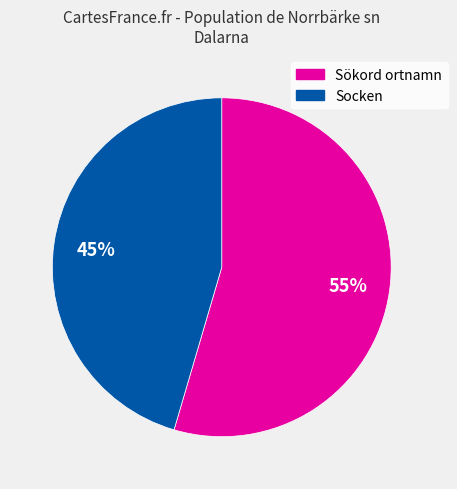

To the nearest percent, what is the average slice percentage?

50%